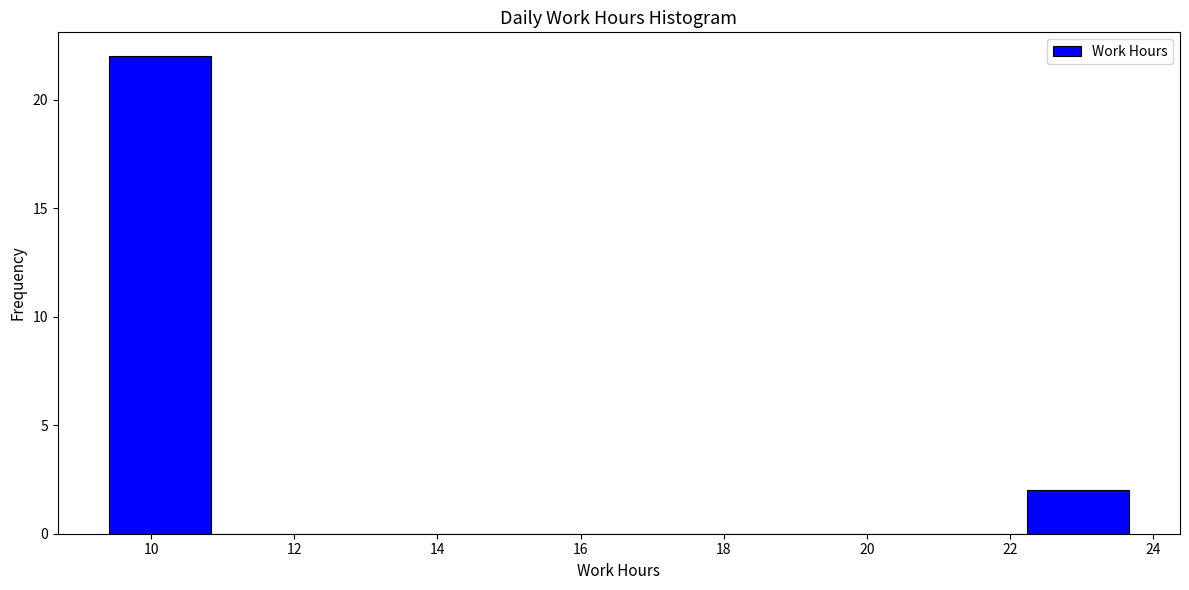

What is the height of the bar covering 22.2 to 23.6 on the x-axis? Neither the bar edges nor the heights are printed on the chart, so give them approximately, as read against the axes.

2